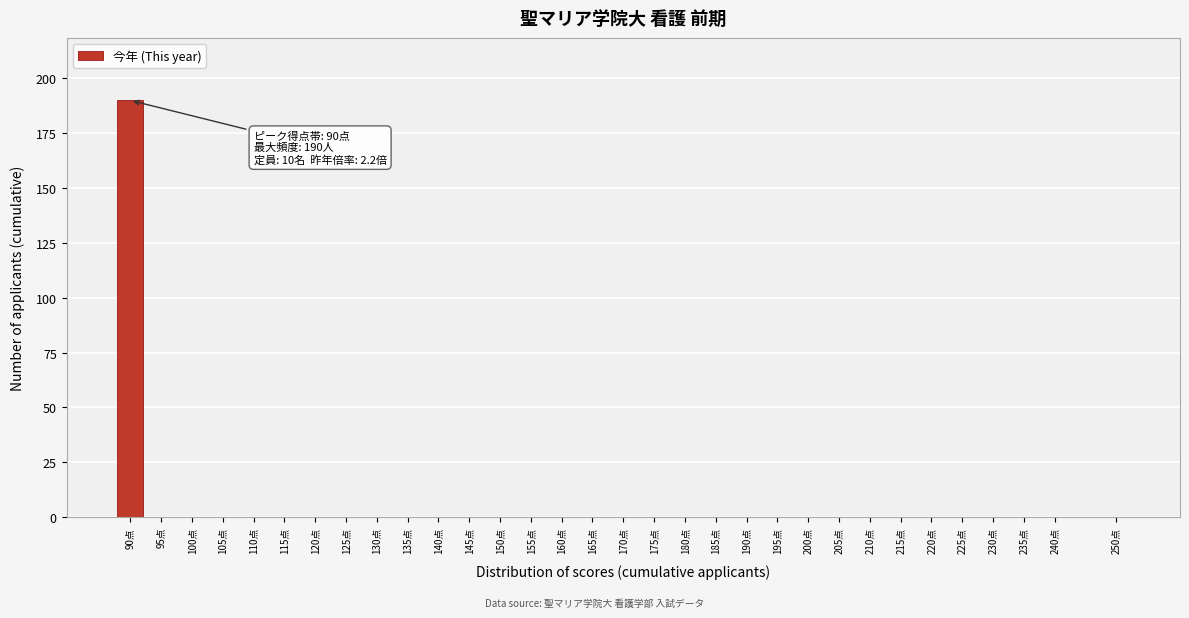

The value at 230点 is 0. True or false?

True